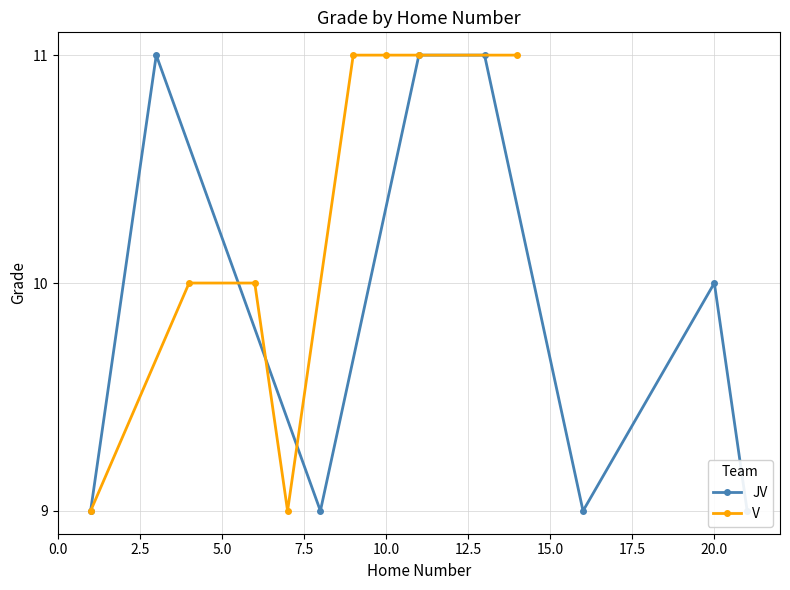

What is the value of the V point at the 5th from the left?

11